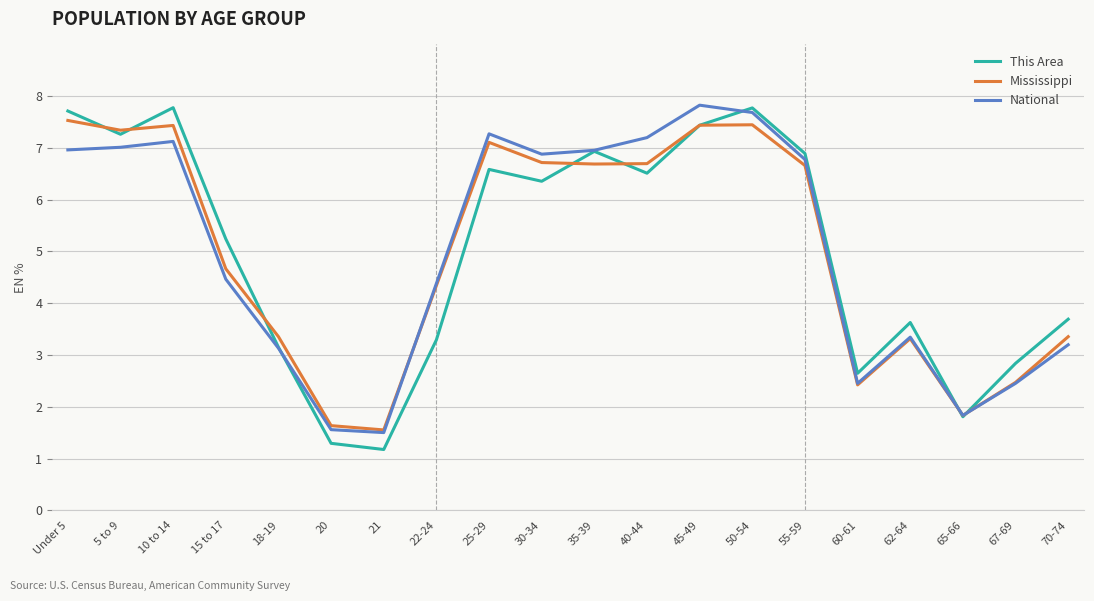

Which series changed the most between 50-54 and 67-69?

National